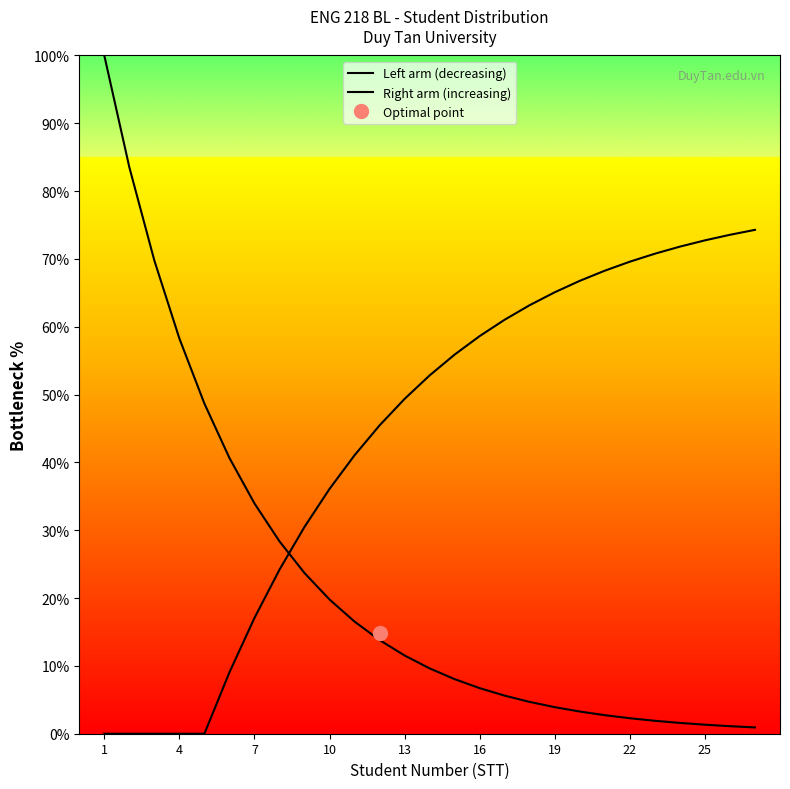

Which series has the largest range (max minus min)?

Left arm (decreasing)